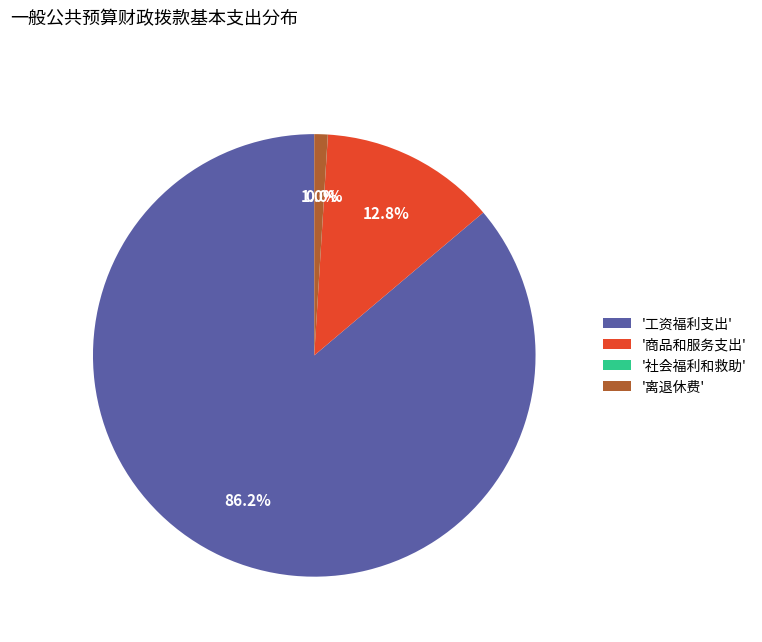

Which slice is the largest?

'工资福利支出'